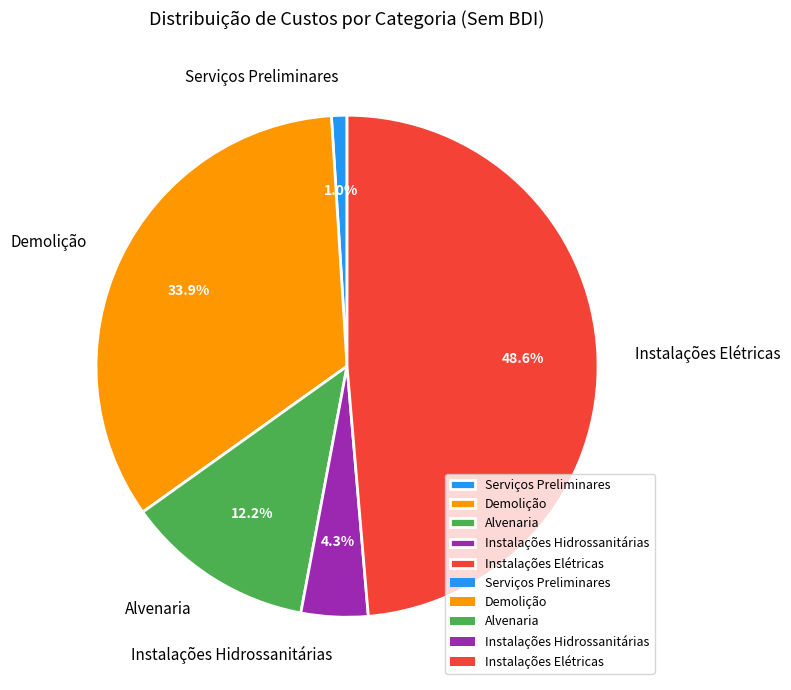

To the nearest percent, what is the difference between the largest and smallest slice percentages?

48%